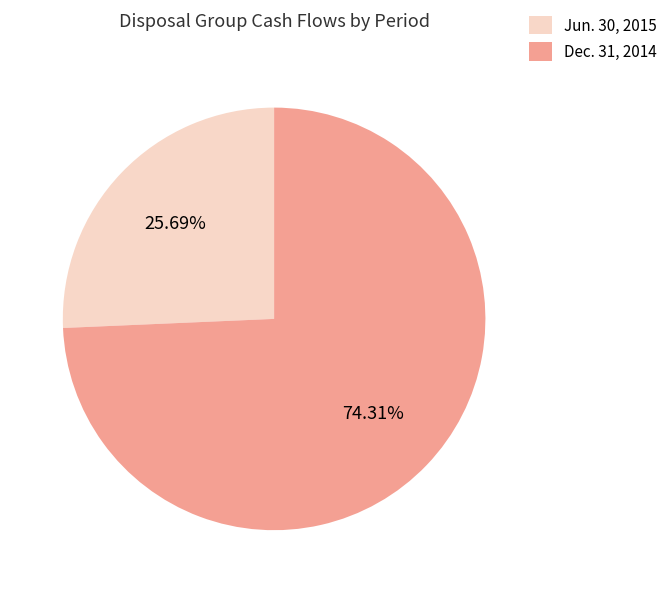

To the nearest percent, what is the difference between the Jun. 30, 2015 and Dec. 31, 2014 slice percentages?

49%